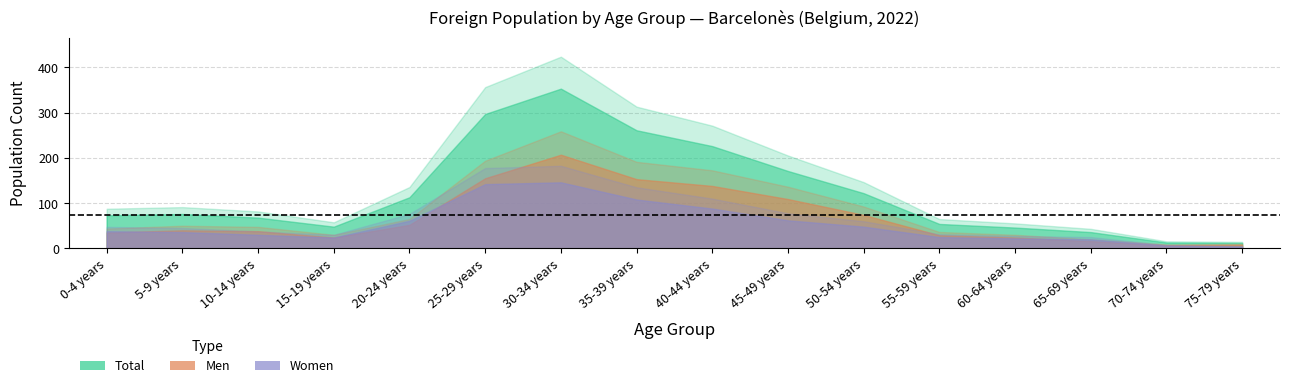

Reading left to right, what are all the values shown in this chart?

Men: 35	40	38	24	52	155	207	153	138	109	74	29	24	16	7	8
Women: 38	36	30	24	61	142	146	108	88	62	48	25	22	20	6	4
Total: 73	76	68	48	113	297	353	261	226	171	122	54	46	36	13	12